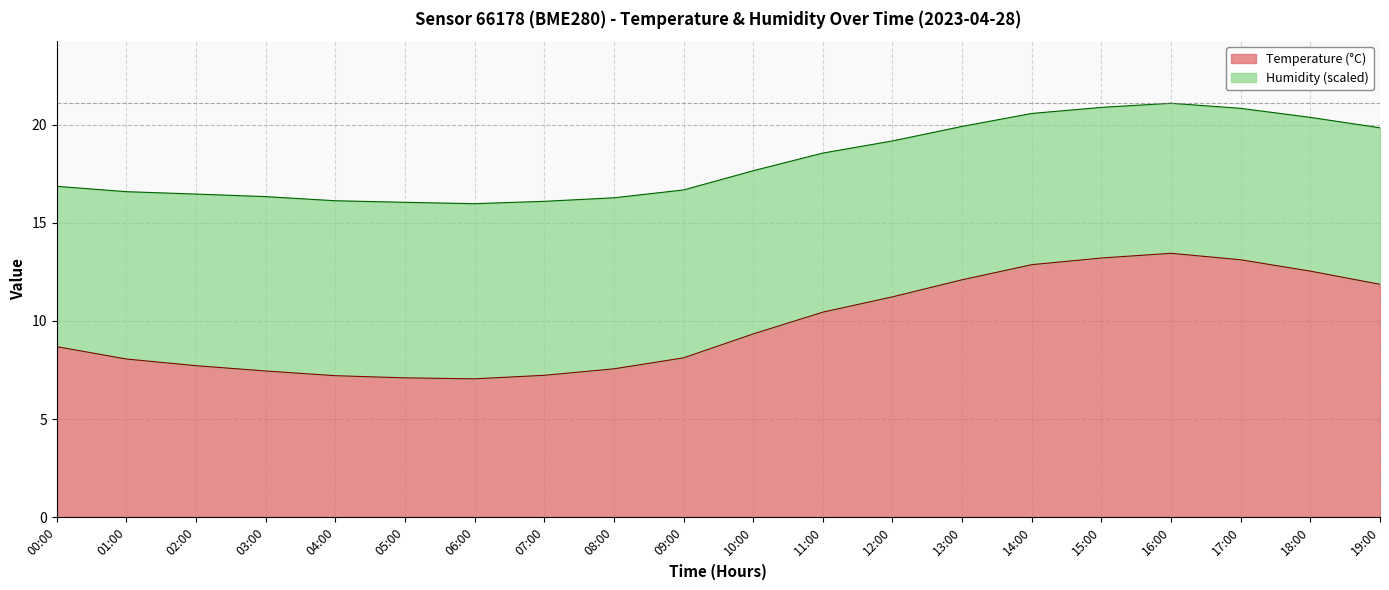

Rank the categories by value from lowest to highest.

06:00, 05:00, 04:00, 07:00, 03:00, 08:00, 02:00, 01:00, 09:00, 00:00, 10:00, 11:00, 12:00, 19:00, 13:00, 18:00, 14:00, 17:00, 15:00, 16:00